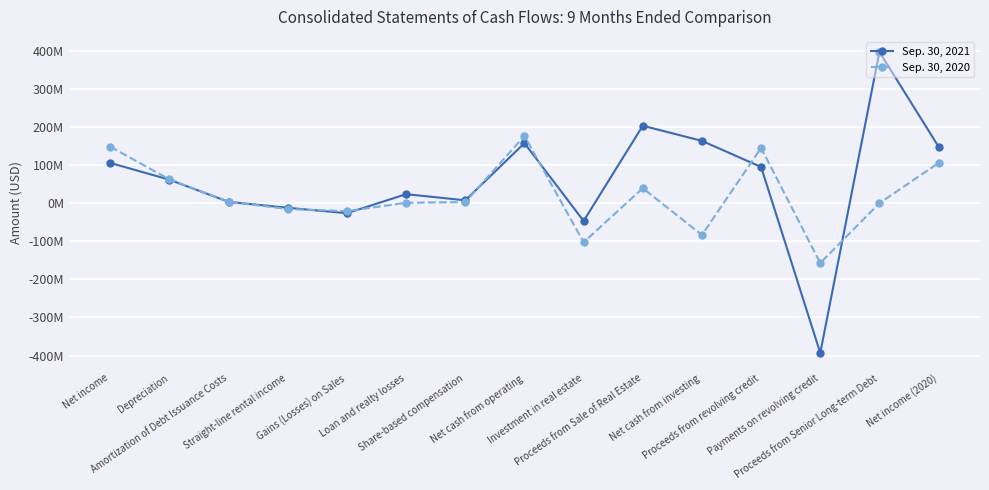

At how many categories does at least one series exceed 131800324?

7